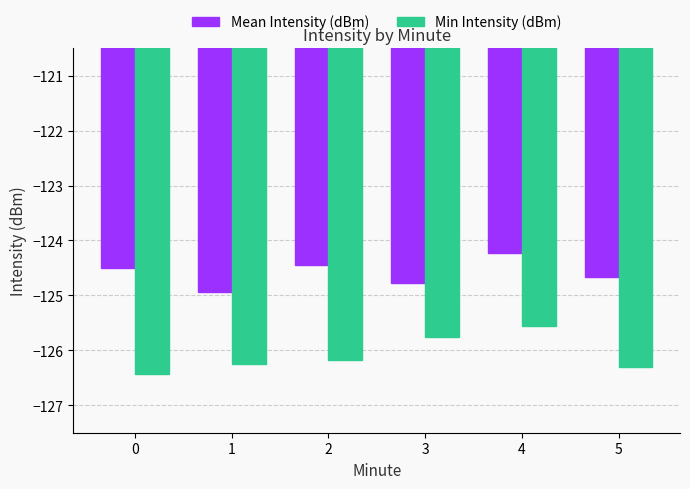

Which category has the highest value in the Min Intensity (dBm) series?

4